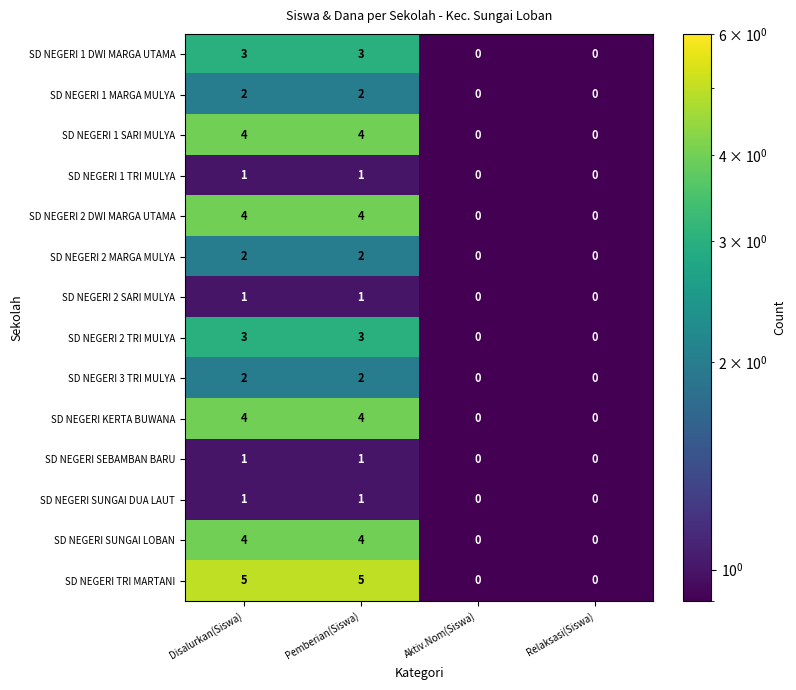

What is the difference between the maximum and minimum values in the SD NEGERI SUNGAI LOBAN series?

4